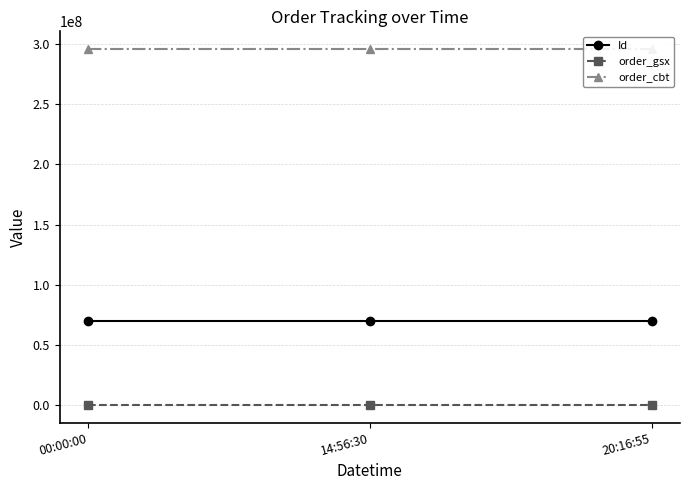

Which series has the largest total across all categories?

order_cbt